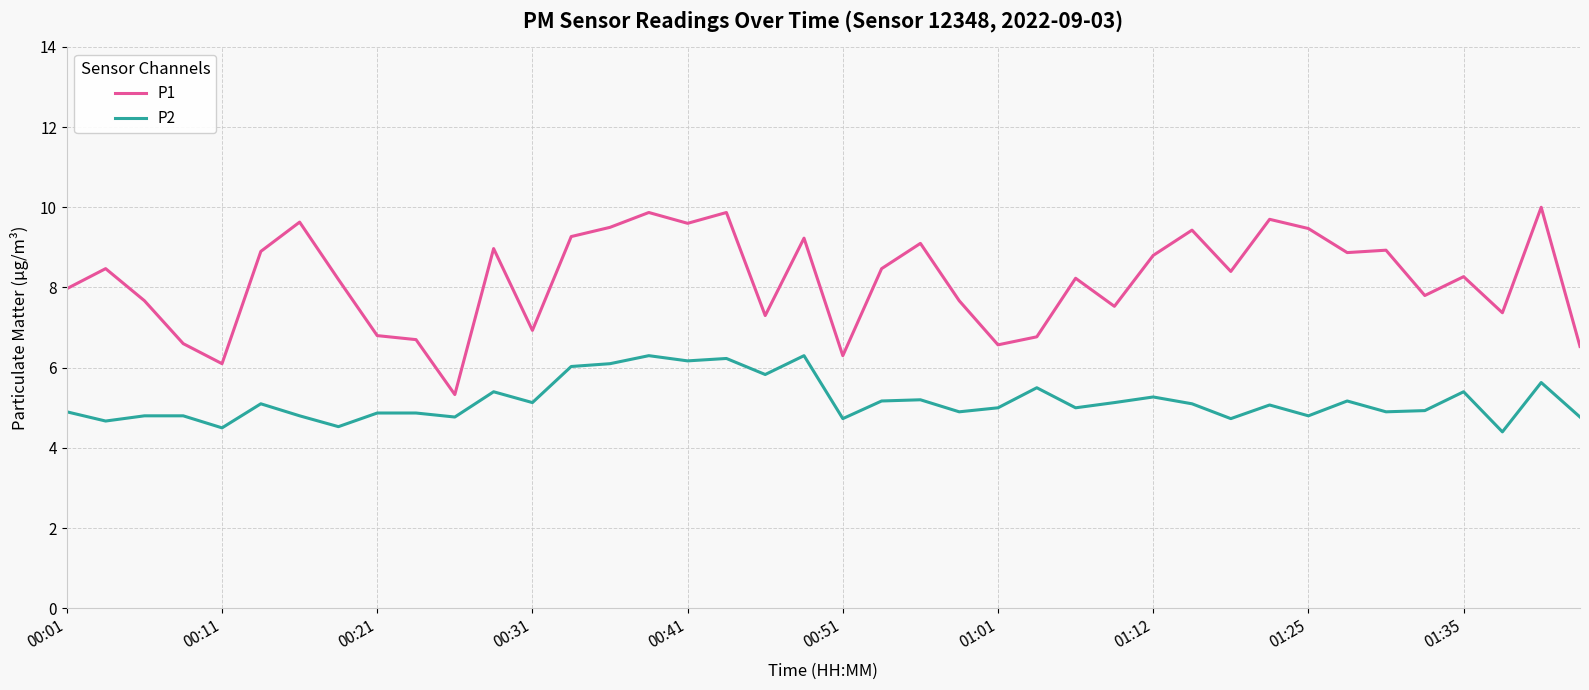

Which series has the largest range (max minus min)?

P1